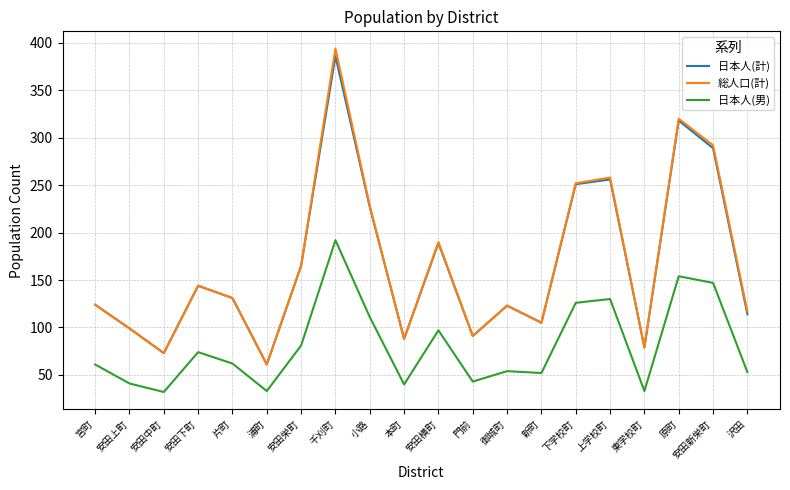

The 総人口(計) series shows 19 at 浦町. True or false?

False